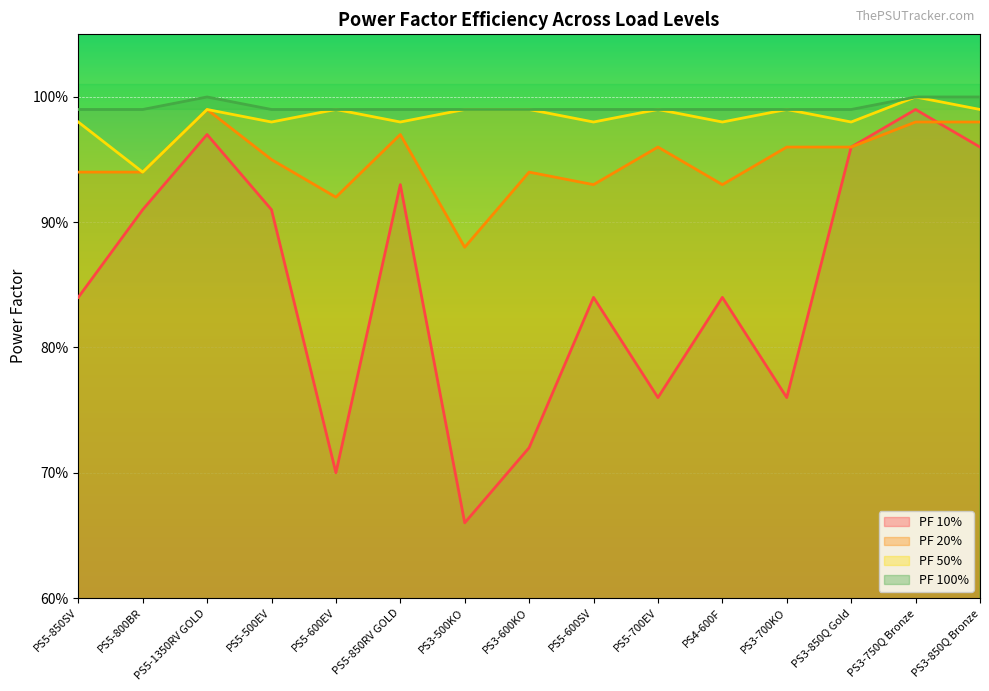

How many interior local valleys does the PF 50% series have?

6